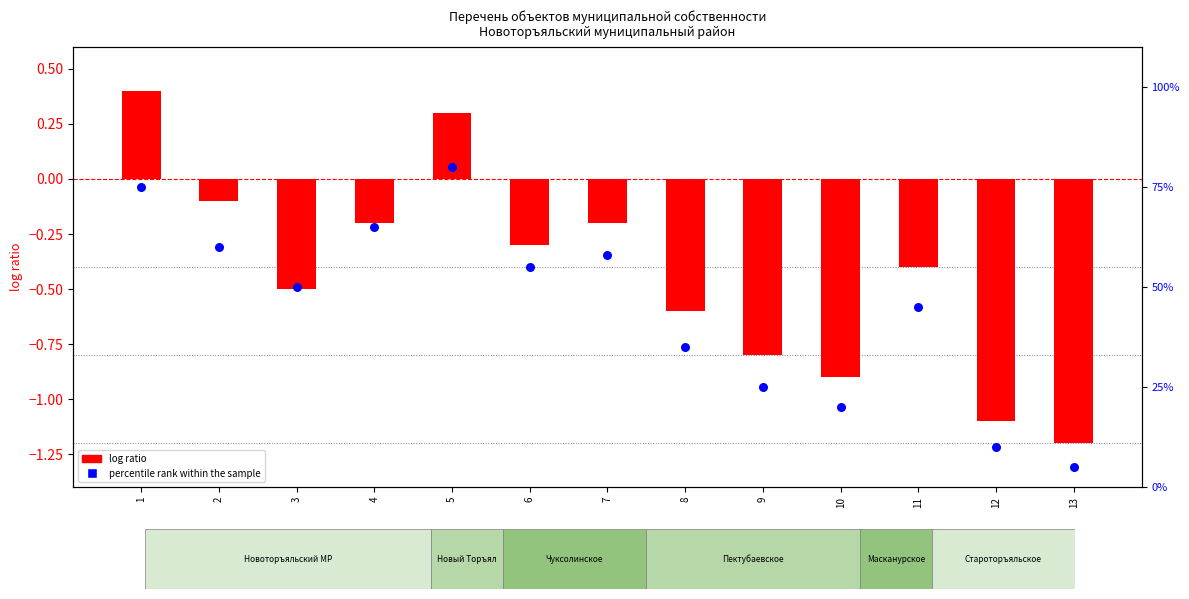

Is the value of percentile rank within the sample at 7 greater than the value of item count / log ratio at 9?

Yes